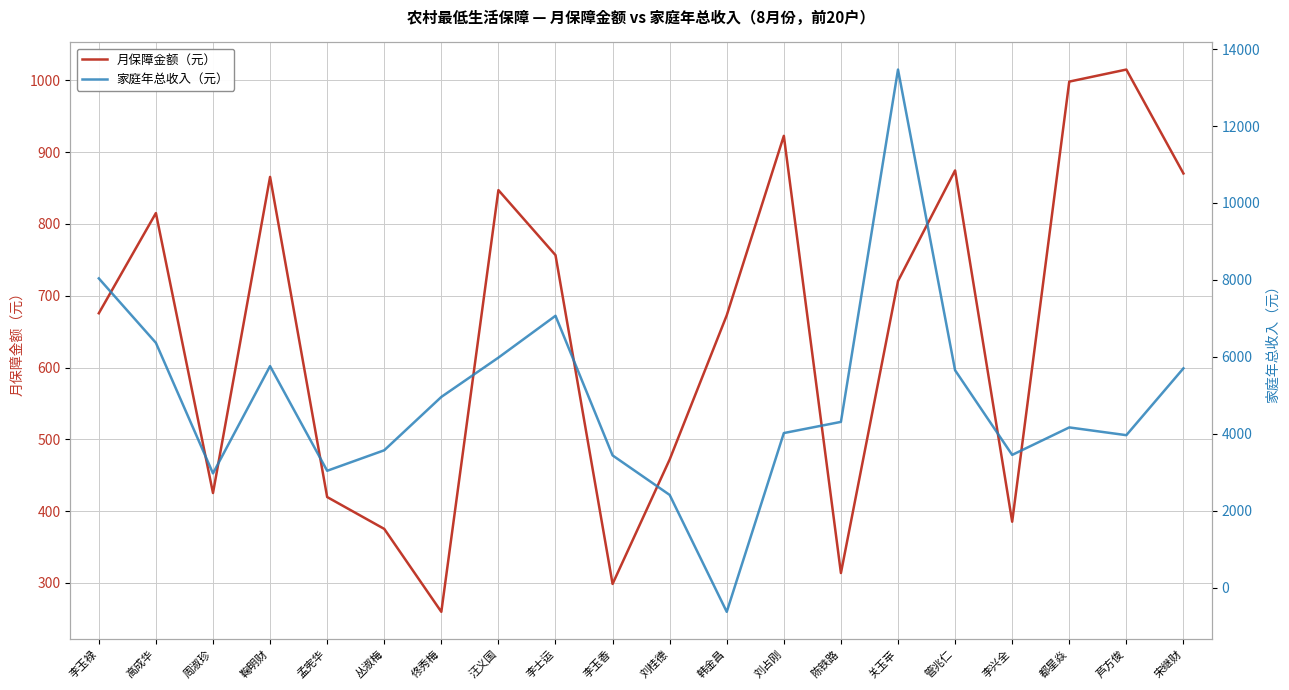

Reading left to right, transcribe all the data shown in this chart.

月保障金额（元）: 李玉禄=675.6	高成华=815.2	周淑珍=425.1	鞠明财=865.6	孟宪华=419.5	丛淑梅=375.1	佟秀梅=259.5	汪义国=847.2	李士运=756.6	李玉香=298.4	刘桂德=471.8	韩金昌=672.8	刘占刚=922.8	陈铁路=313.6	关玉苹=720.4	管兆仁=874.6	李兴全=385.1	都星焱=998.4	芦方俊=1015.2	宋继财=870.4
家庭年总收入（元）: 李玉禄=8040.0	高成华=6364.8	周淑珍=2972.4	鞠明财=5760.0	孟宪华=3039.6	丛淑梅=3572.4	佟秀梅=4959.1	汪义国=5980.8	李士运=7068.0	李玉香=3439.2	刘桂德=2412.0	韩金昌=-626.8	刘占刚=4020.0	陈铁路=4310.5	关玉苹=13468.4	管兆仁=5652.0	李兴全=3452.4	都星焱=4166.4	芦方俊=3965.0	宋继财=5702.4